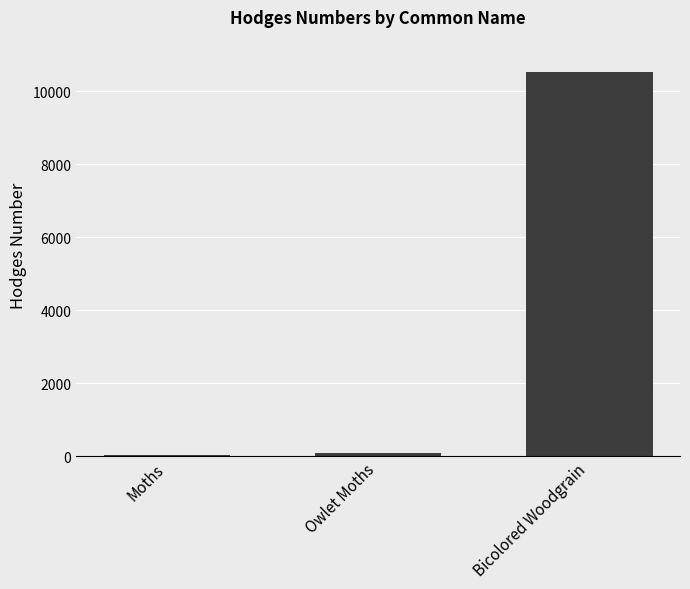

Reading left to right, transcribe all the data shown in this chart.

Moths=29.0	Owlet Moths=93.5	Bicolored Woodgrain=10520.0